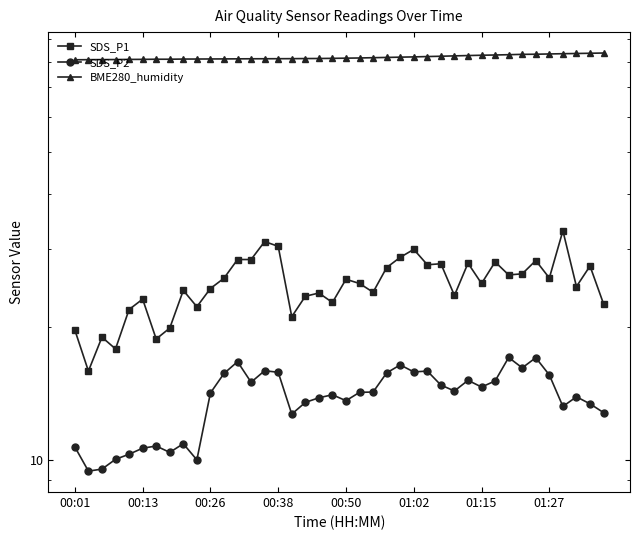

What is the difference between the maximum and minimum values in the BME280_humidity series?

2.9